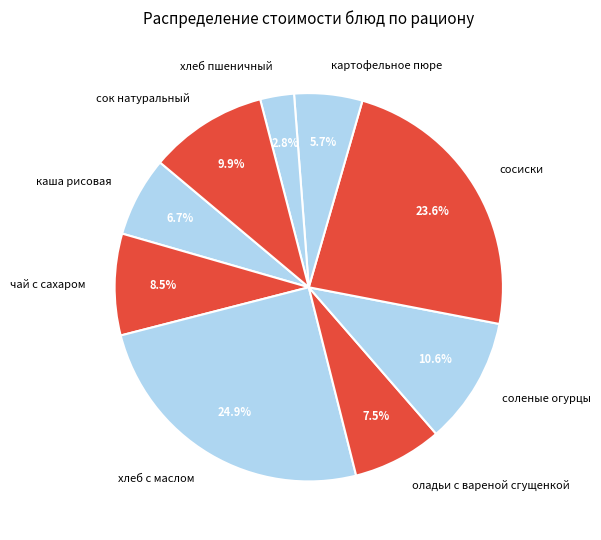

Rank the categories by value from lowest to highest.

хлеб пшеничный, картофельное пюре, каша рисовая, оладьи с вареной сгущенкой, чай с сахаром, сок натуральный, соленые огурцы, сосиски, хлеб с маслом